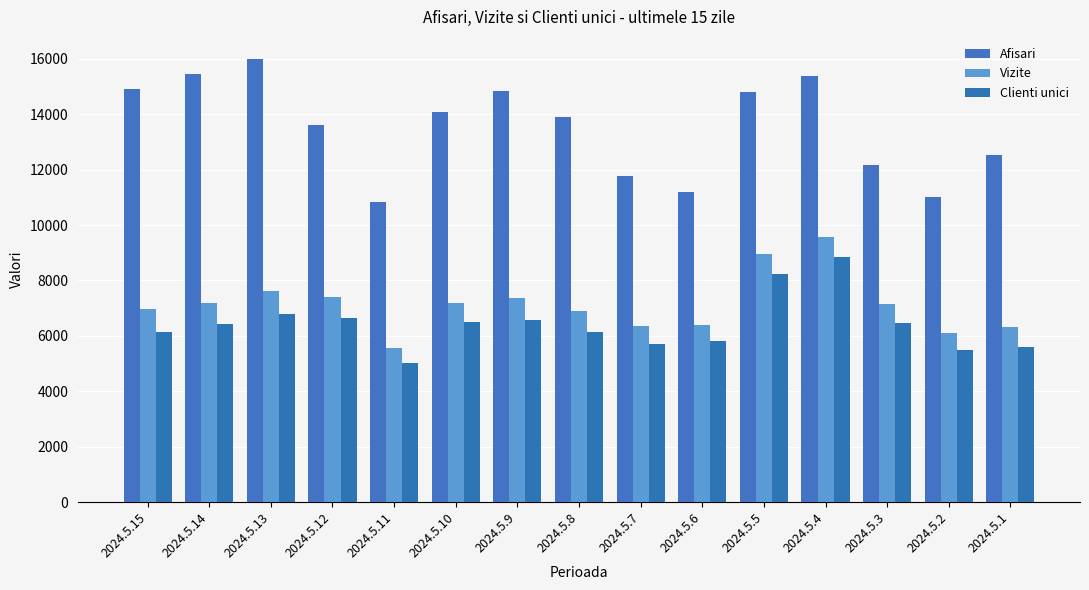

Where does the Clienti unici series first go above 6440?

2024.5.13